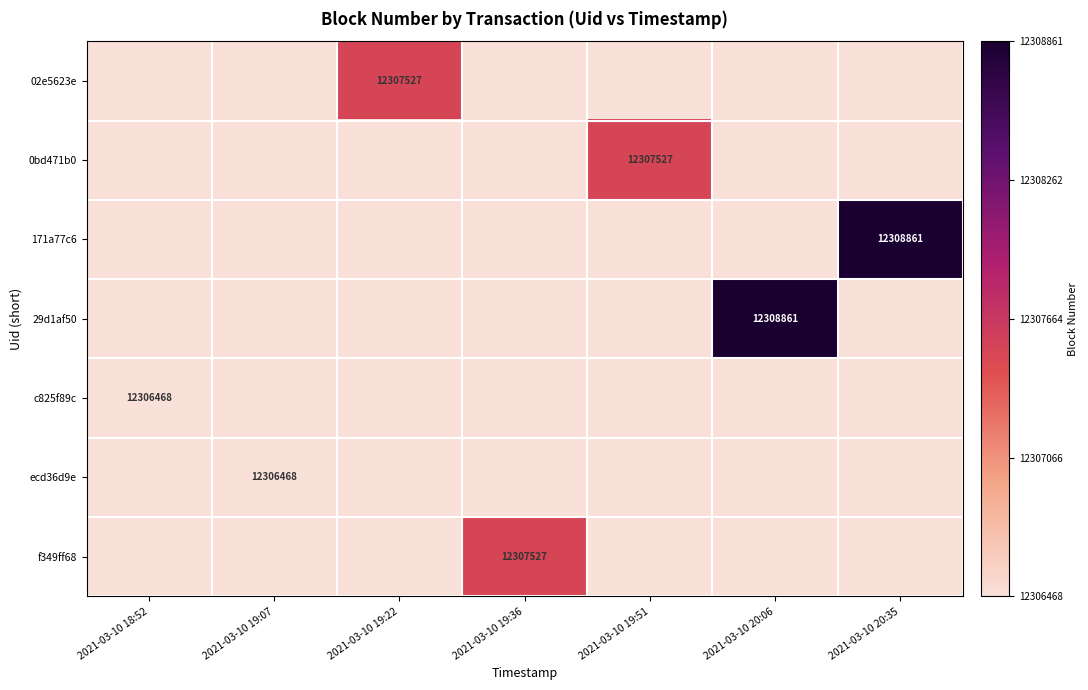

The c825f89c series shows 12306468 at 2021-03-10 18:52. True or false?

True